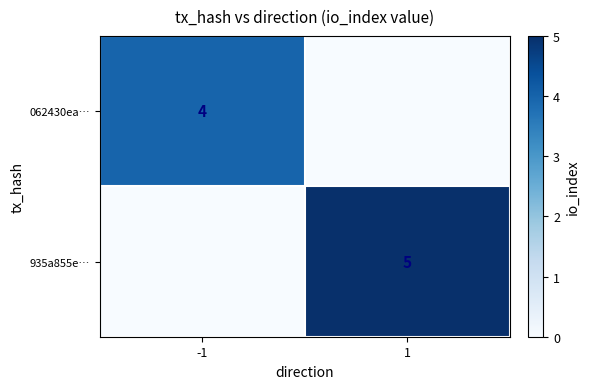

Is the value of 935a855e… at 1 greater than the value of 062430ea… at -1?

Yes